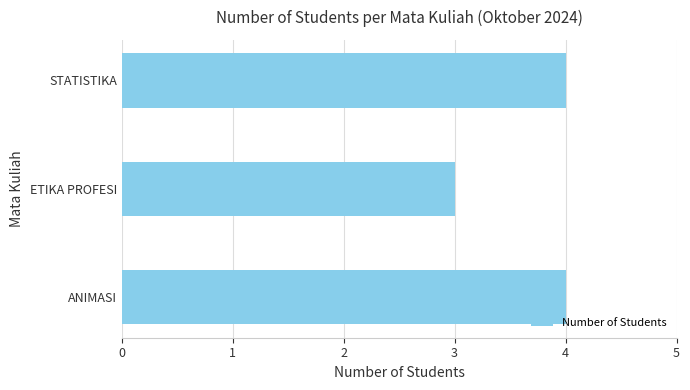

What is the difference between the maximum and minimum values?

1